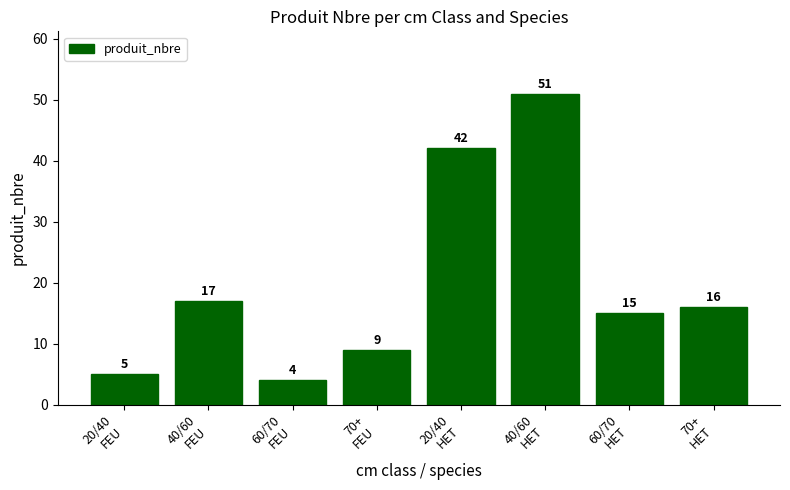

What is the average value?

20